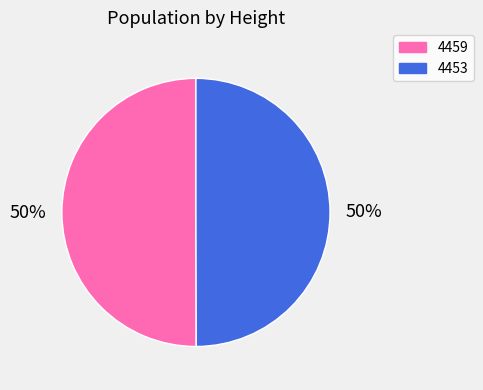

How many slices are in this pie chart?

2